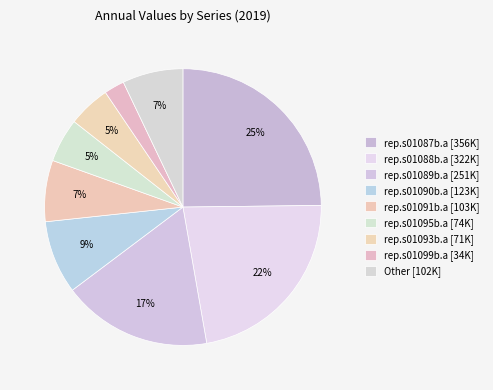

Count the number of slices in the pie.

9